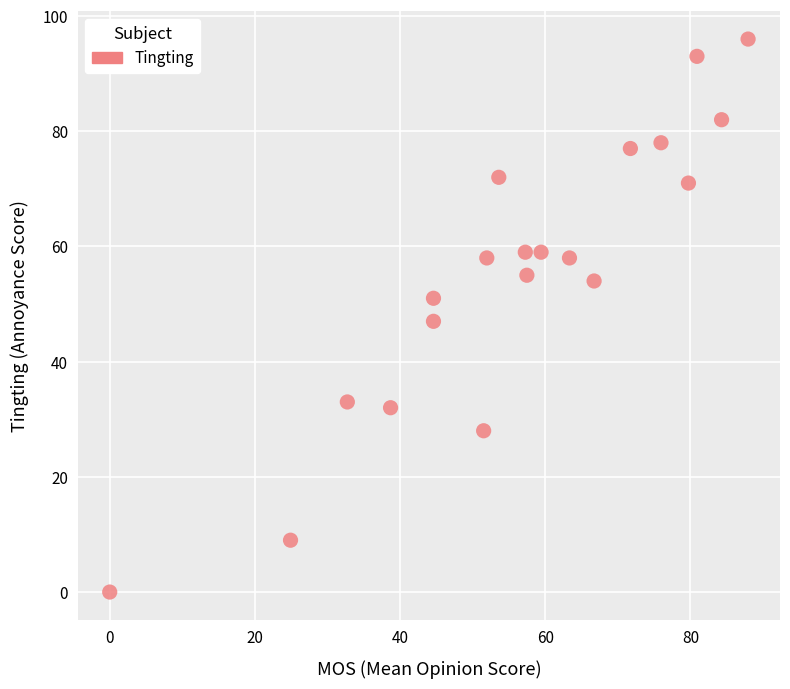

What is the range of Y values (max minus min)?

96